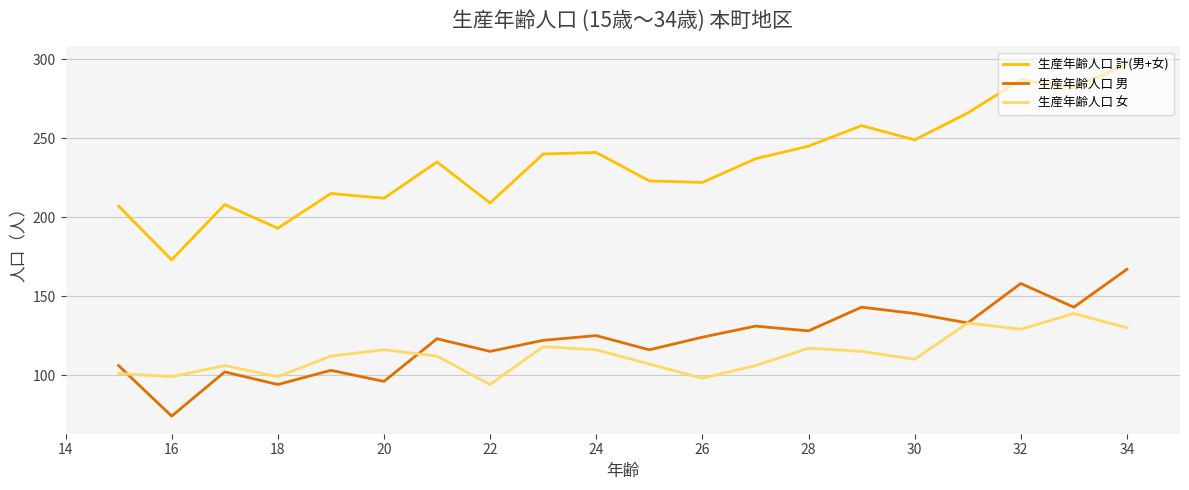

List the series in order of their peak value, lowest first.

生産年齢人口 女, 生産年齢人口 男, 生産年齢人口 計(男+女)